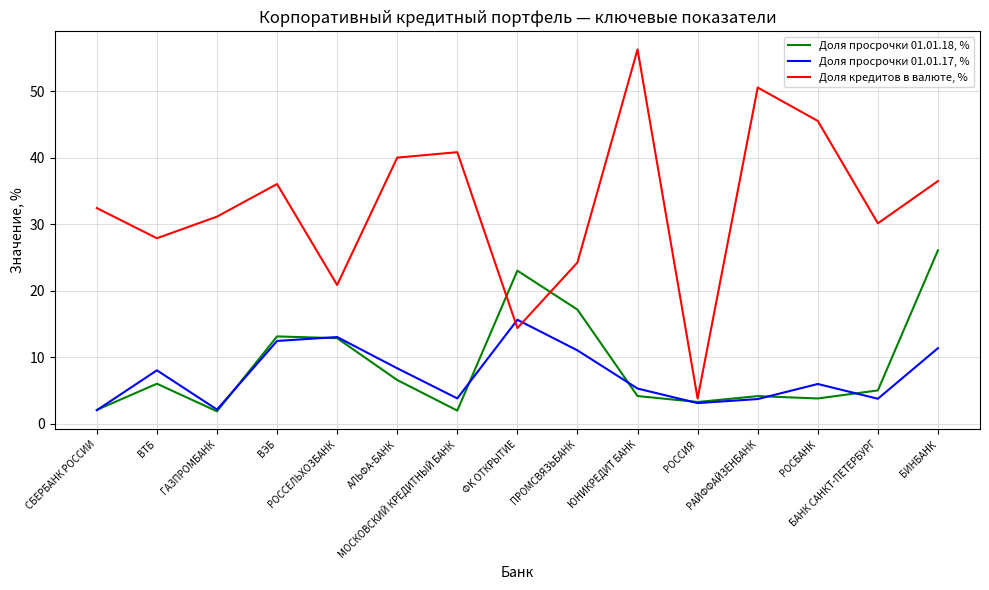

What is the lowest value of the Доля просрочки 01.01.17, % series?

2.1